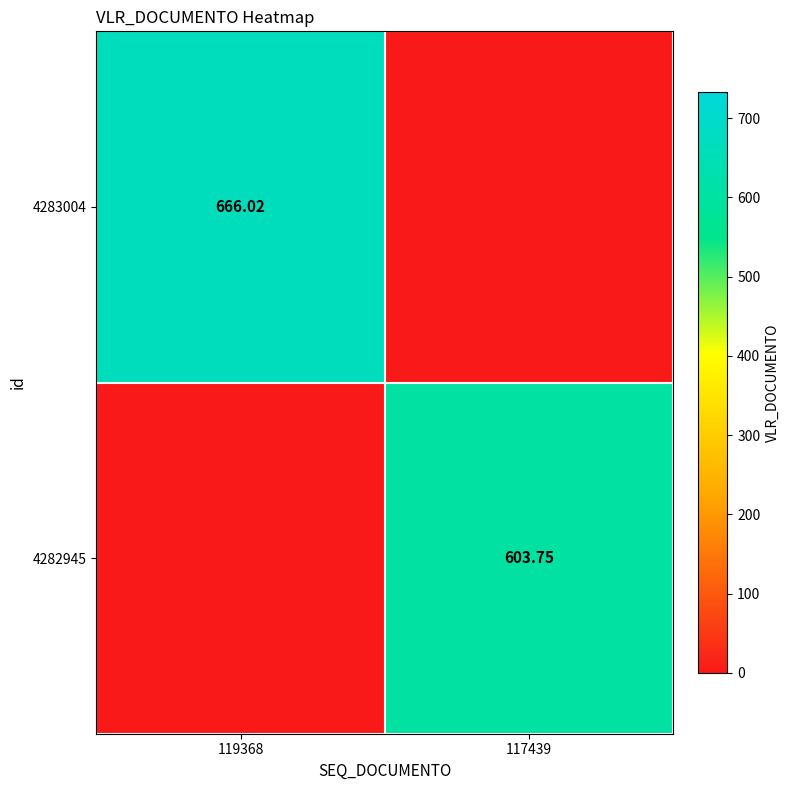

At how many categories does at least one series exceed 551?

2